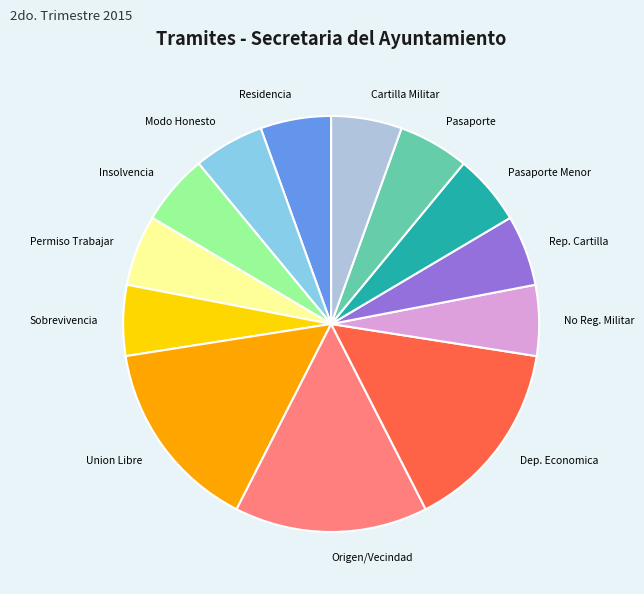

Is there a majority slice in this chart?

No